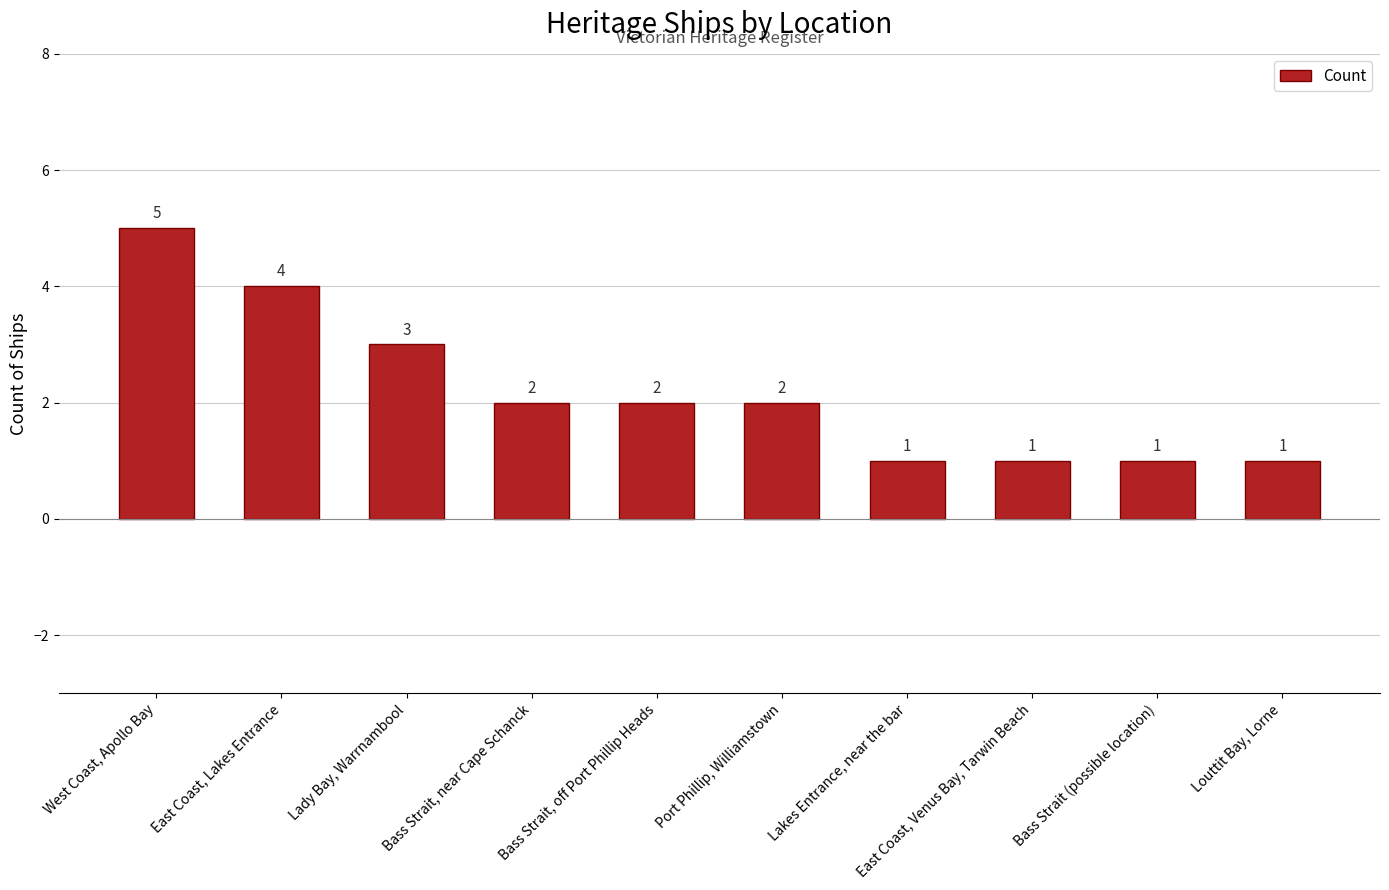

Are the bars horizontal?

No